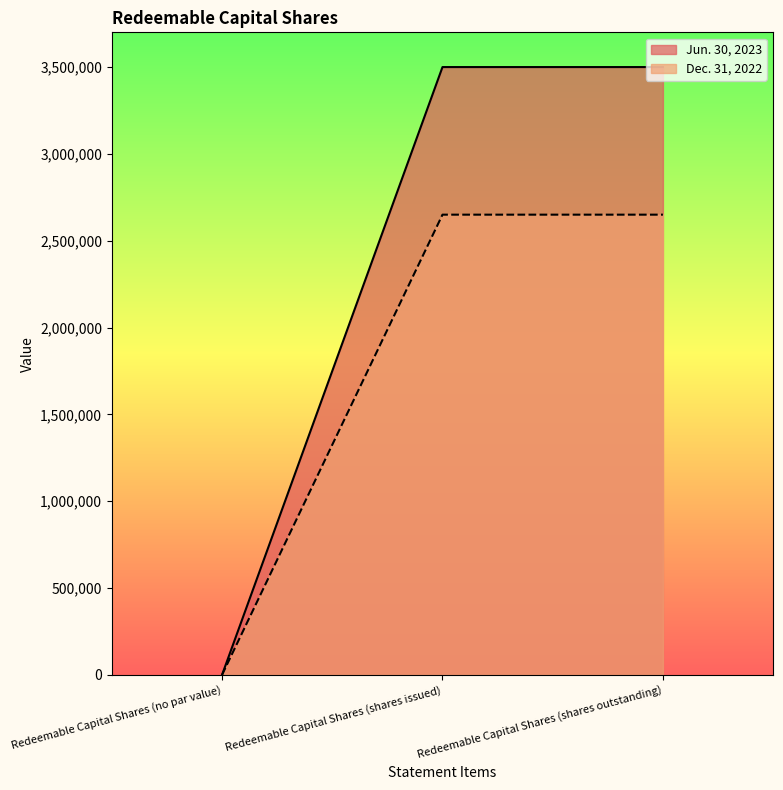

Reading left to right, extract all data points from this chart.

Jun. 30, 2023: Redeemable Capital Shares (no par value)=0	Redeemable Capital Shares (shares issued)=3500000	Redeemable Capital Shares (shares outstanding)=3500000
Dec. 31, 2022: Redeemable Capital Shares (no par value)=0	Redeemable Capital Shares (shares issued)=2650000	Redeemable Capital Shares (shares outstanding)=2650000